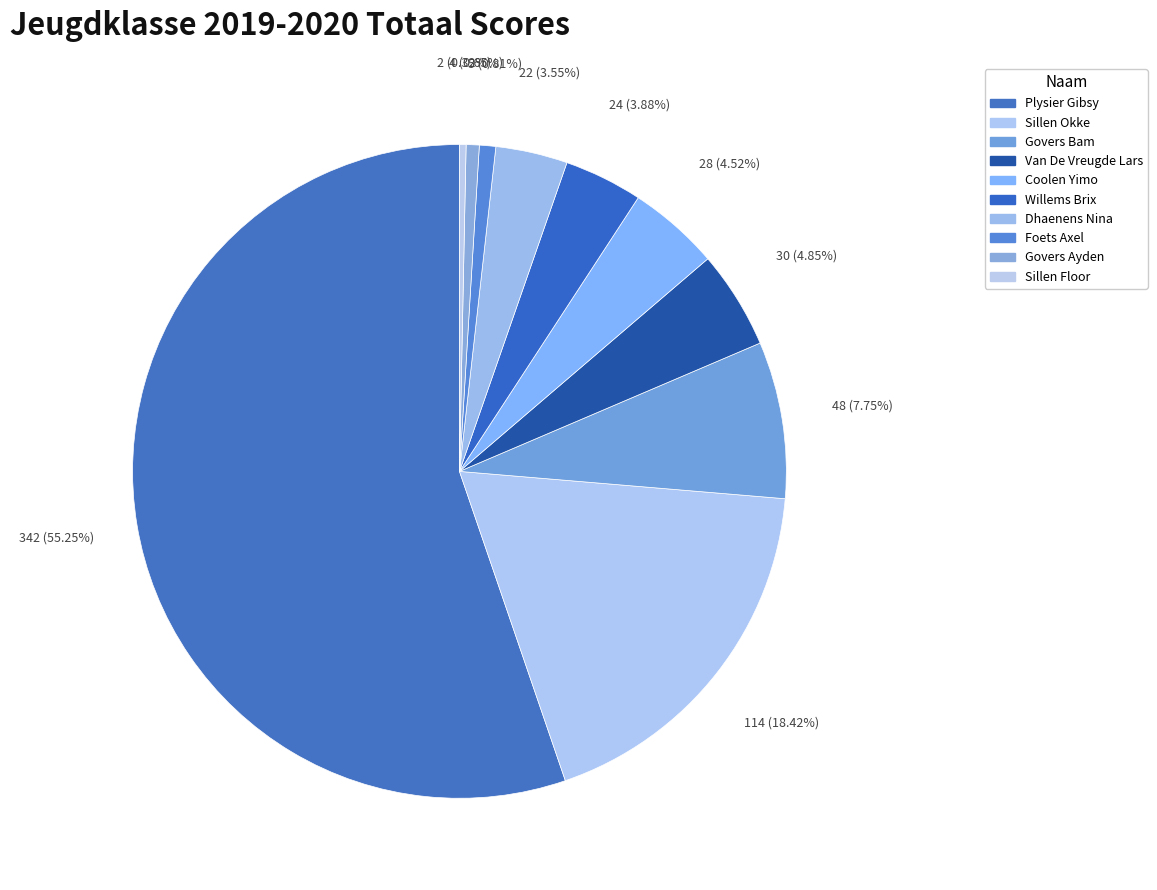

Is the sum of Sillen Okke and Willems Brix greater than half?

No